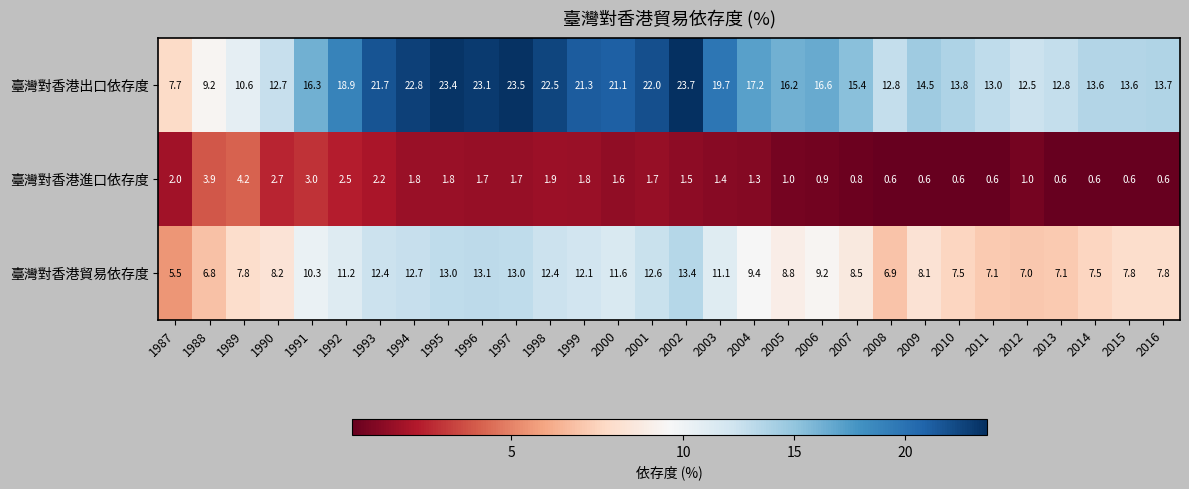

List the series in order of their peak value, highest first.

臺灣對香港出口依存度, 臺灣對香港貿易依存度, 臺灣對香港進口依存度